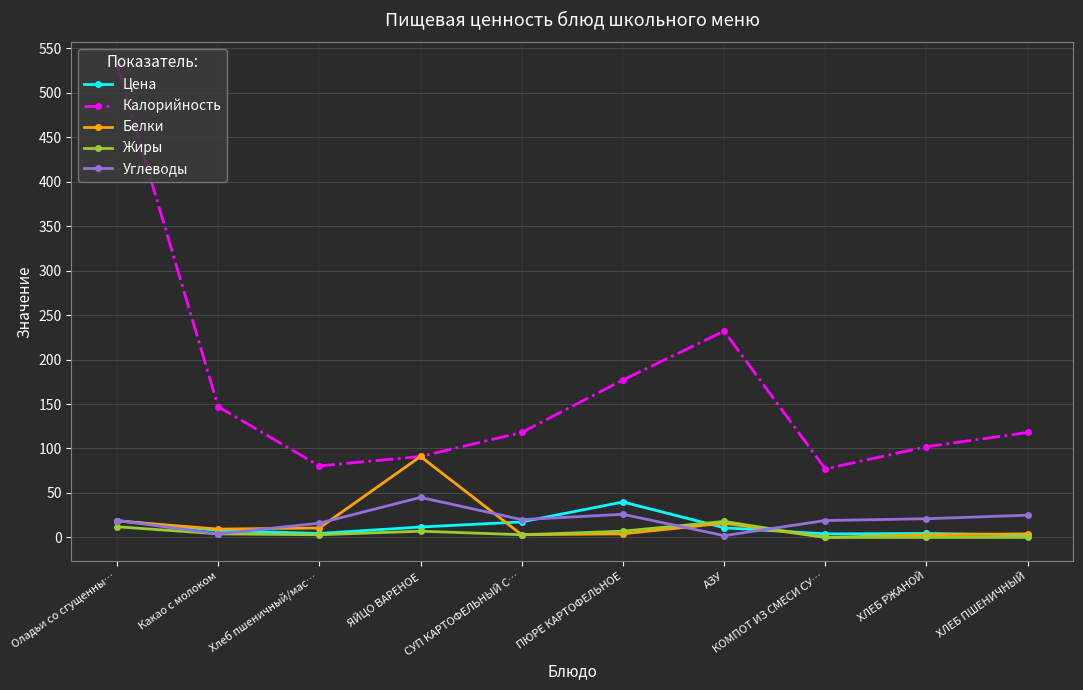

True or false: Углеводы has a value of 19.0 at КОМПОТ ИЗ СМЕСИ СУ….

True